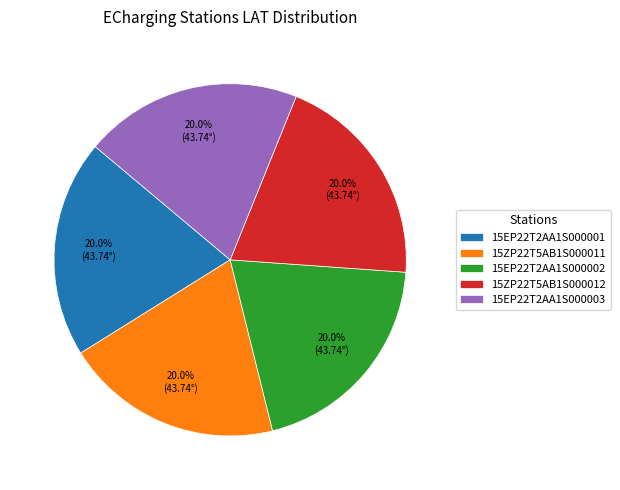

Does 15ZP22T5AB1S000012 account for over 50% of the chart?

No